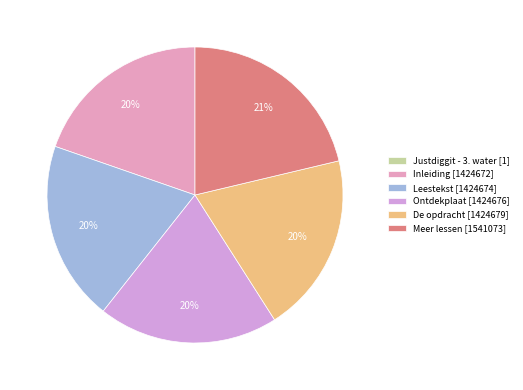

To the nearest percent, what is the difference between the Justdiggit - 3. water and Leestekst slice percentages?

20%